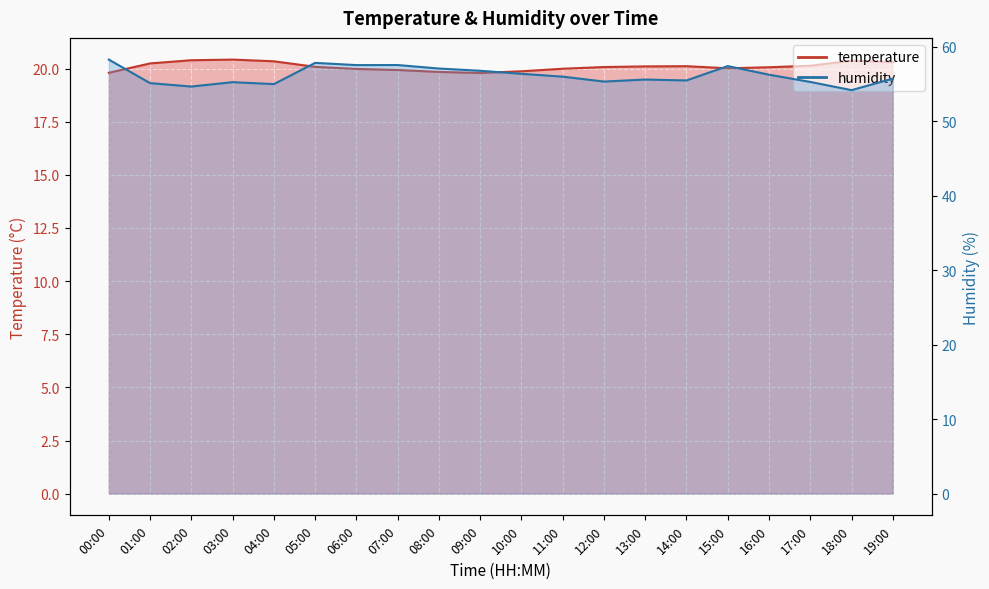

Which series has the widest spread of values?

humidity